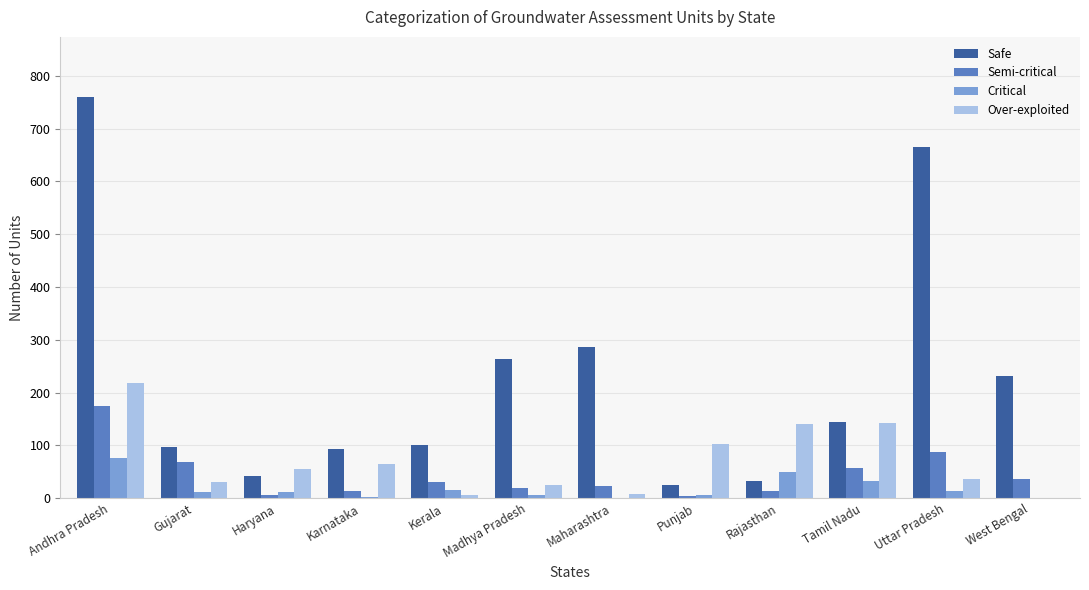

Which series changed the most between Gujarat and Haryana?

Semi-critical